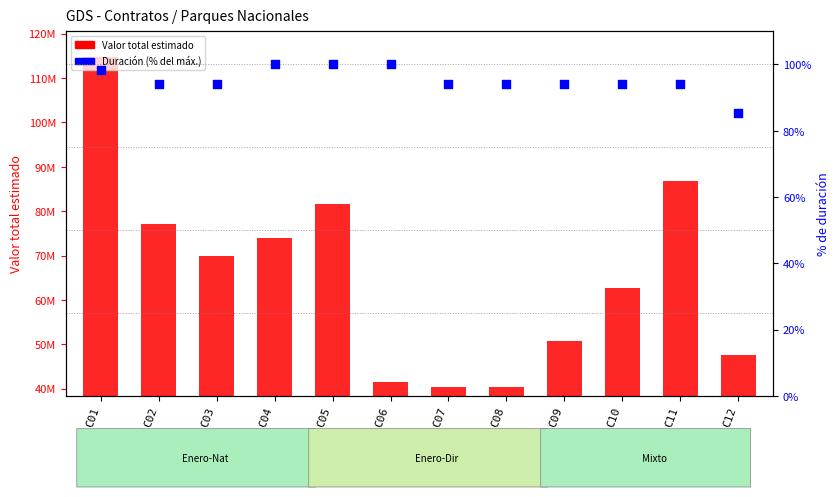

At how many categories does at least one series exceed 81870609?

2